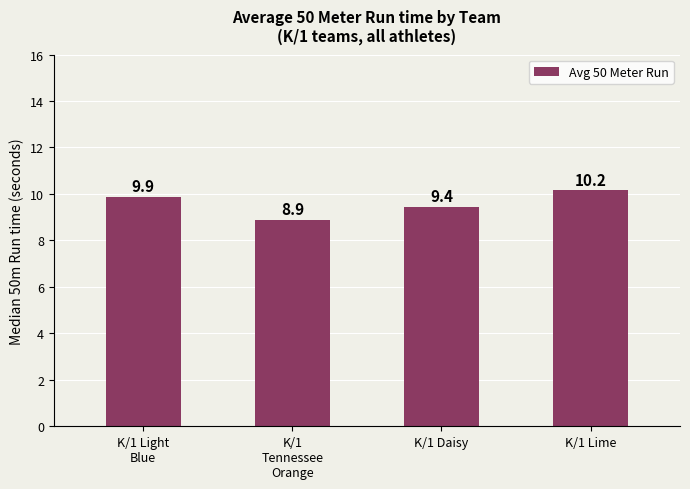

True or false: the data shows 9.9 at K/1 Light
Blue.

True